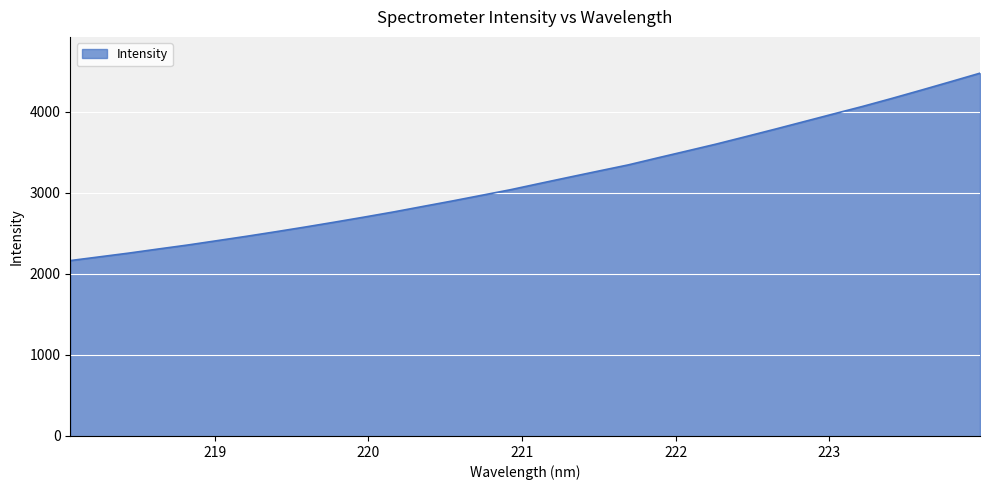

What is the difference between the maximum and minimum values?

2312.4